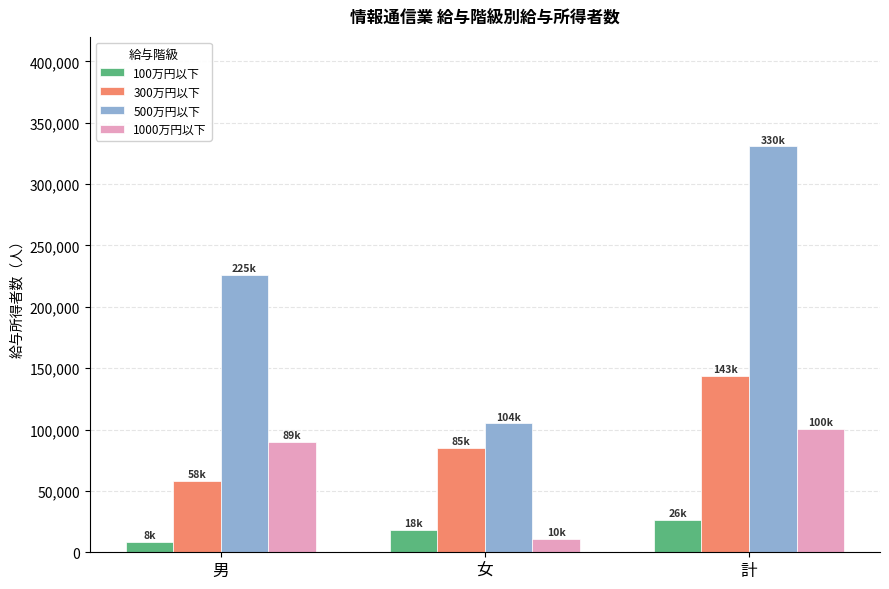

What is the average value of the 1000万円以下 series?

67045